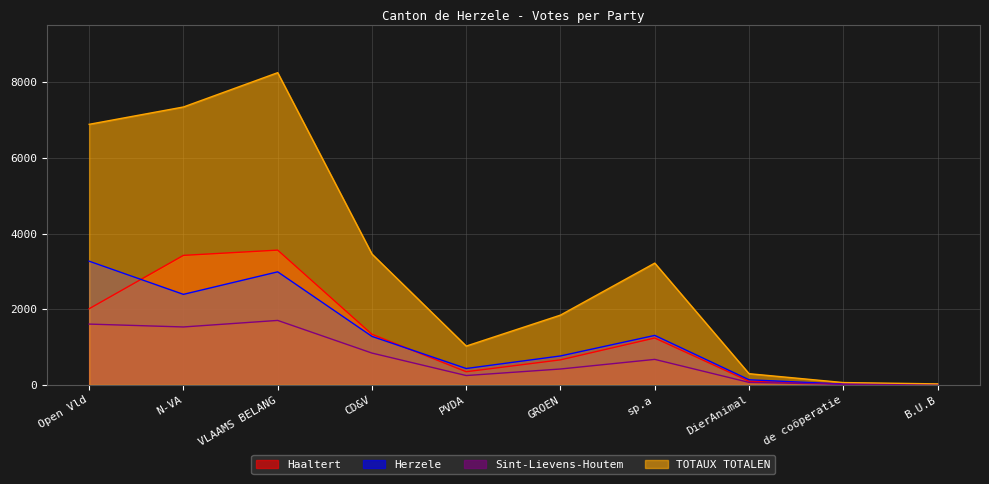

Does the chart display data point markers on the line(s)?

No